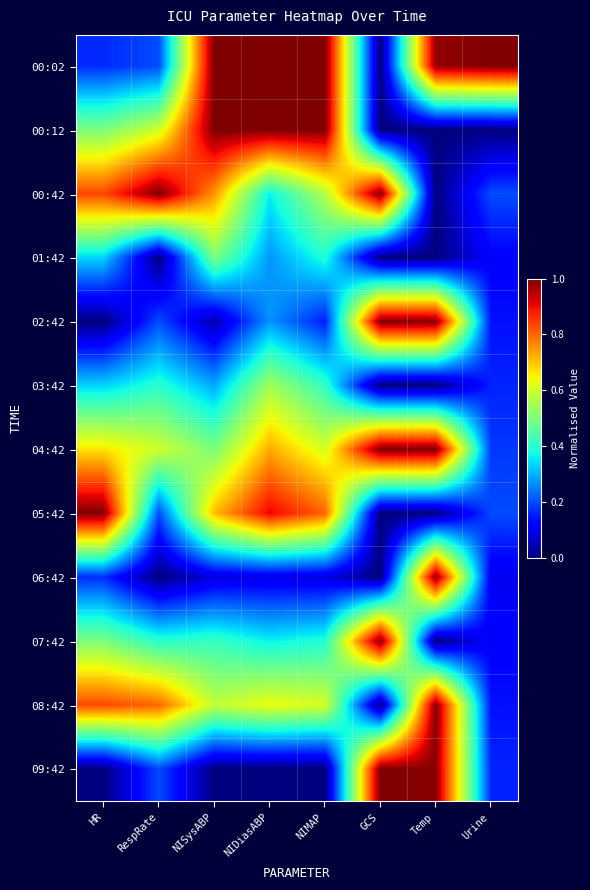

Which series changed the most between Temp and Urine?

06:42